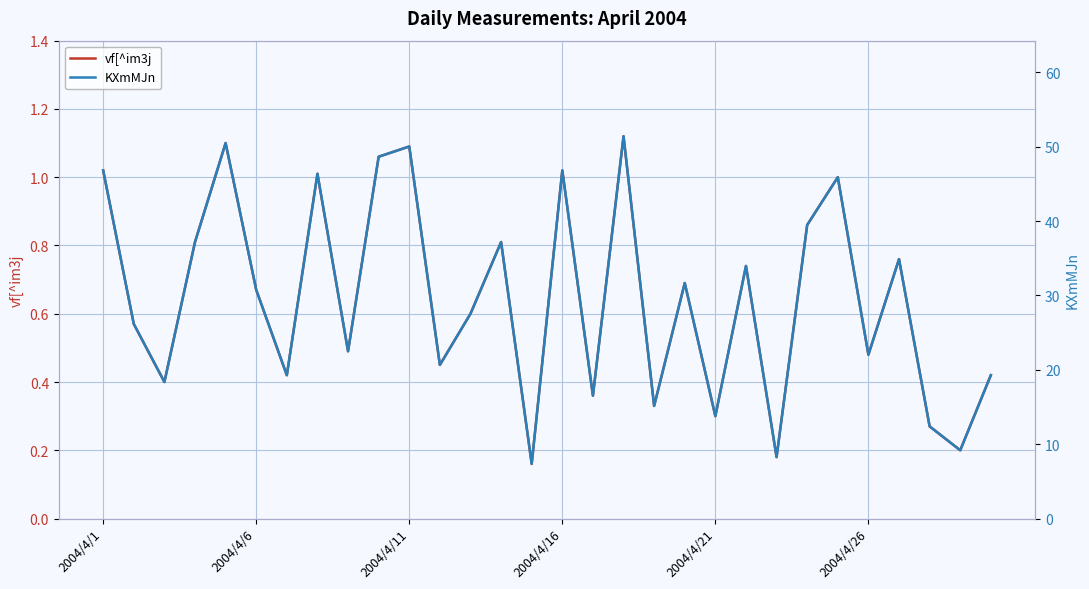

Read the KXmMJn value at 28.

9.2